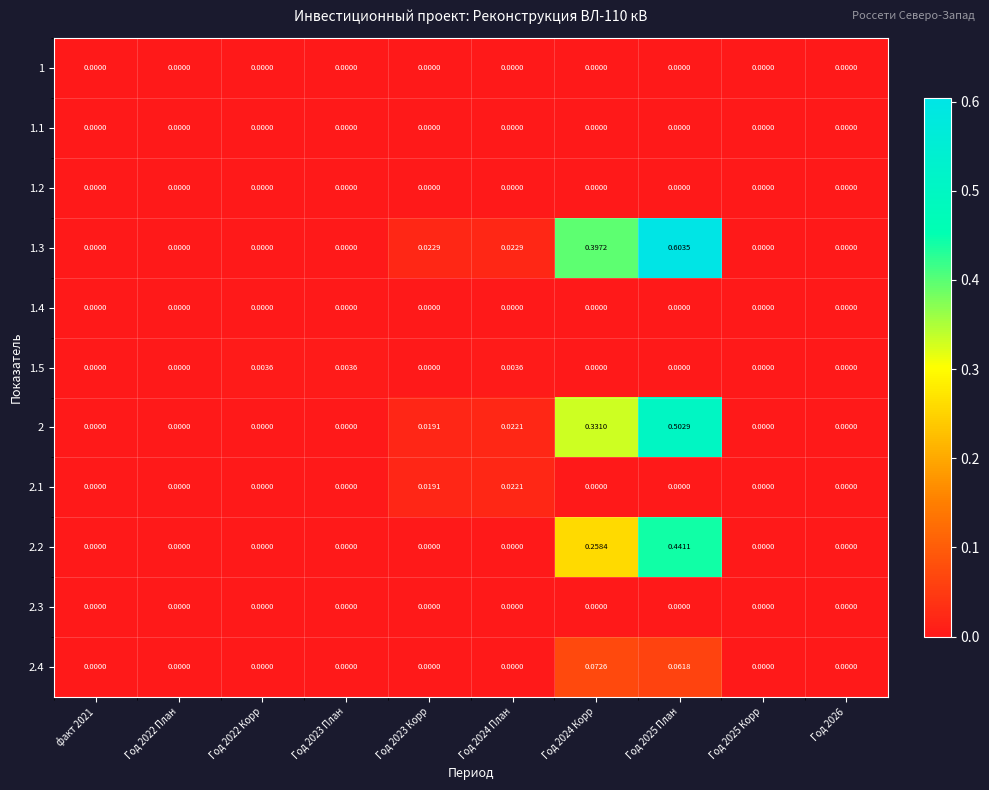

At which category does the chart reach its peak across all series?

Год 2025 План